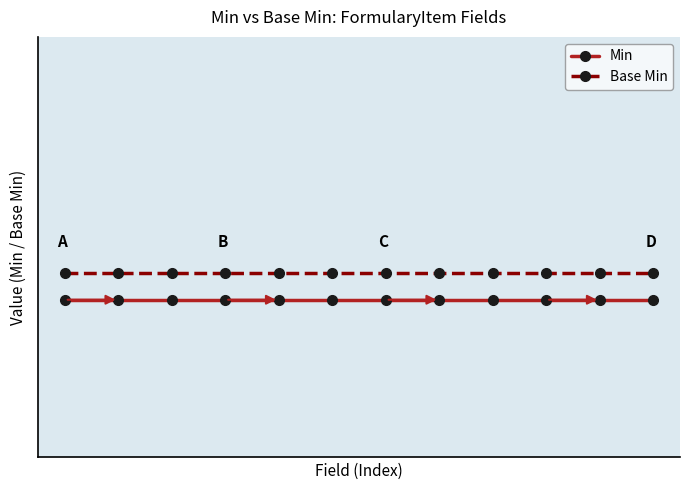

What are all the series names shown in the legend?

Min, Base Min